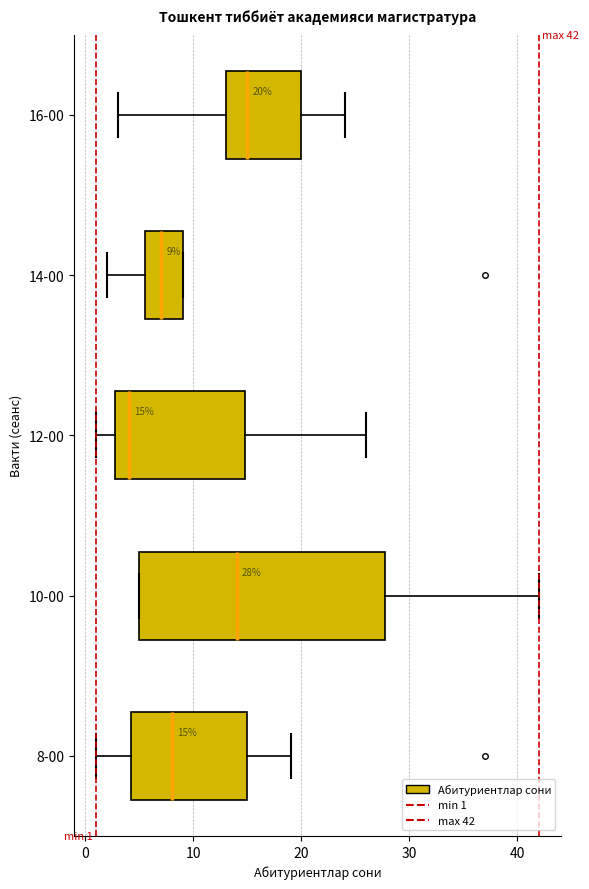

Which box's median line is the furthest to the right?

16-00